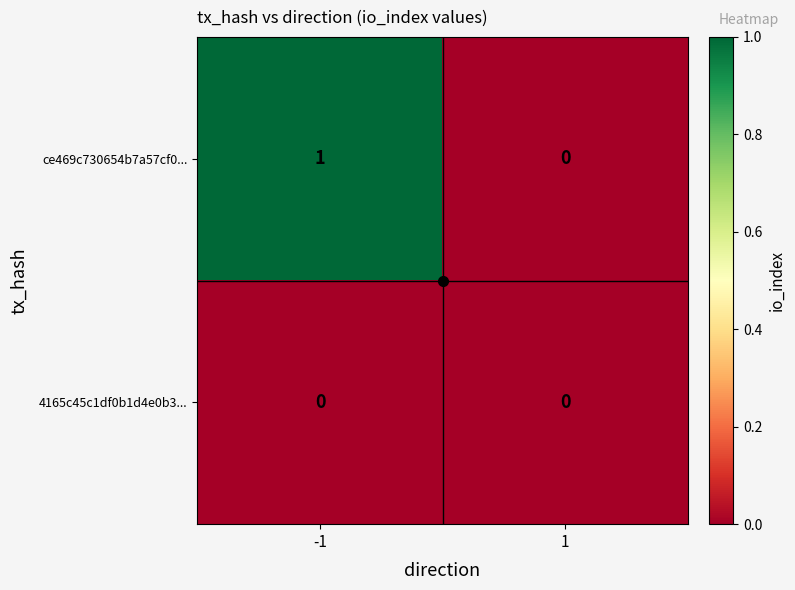

Which series has the widest spread of values?

ce469c730654b7a57cf0...